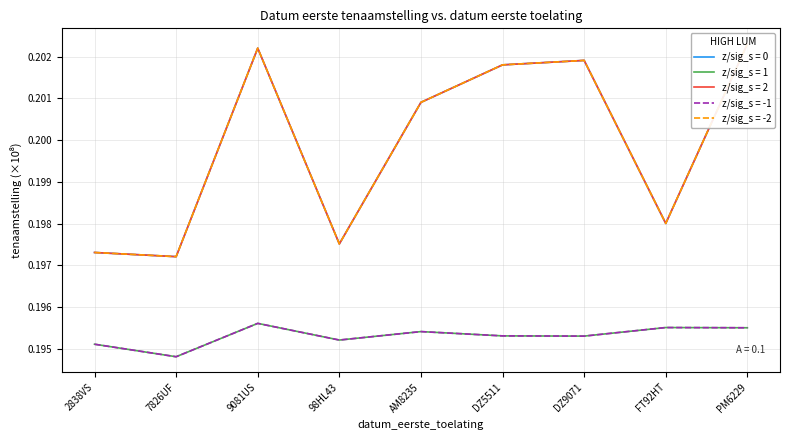

What are all the series names shown in the legend?

z/sig_s = 0, z/sig_s = 1, z/sig_s = 2, z/sig_s = -1, z/sig_s = -2